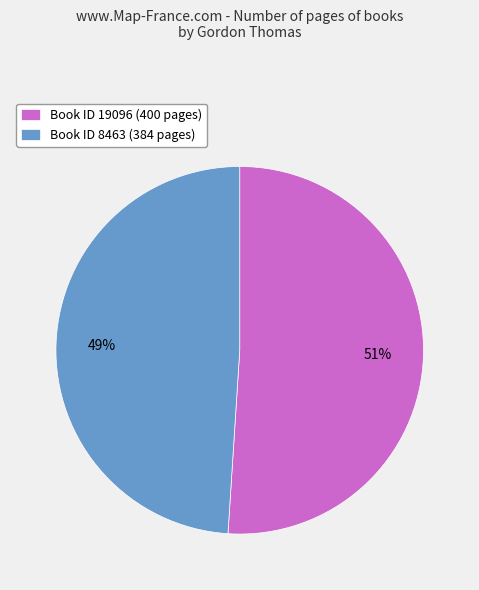

True or false: Book ID 19096 (400 pages) accounts for 51% of the total.

True